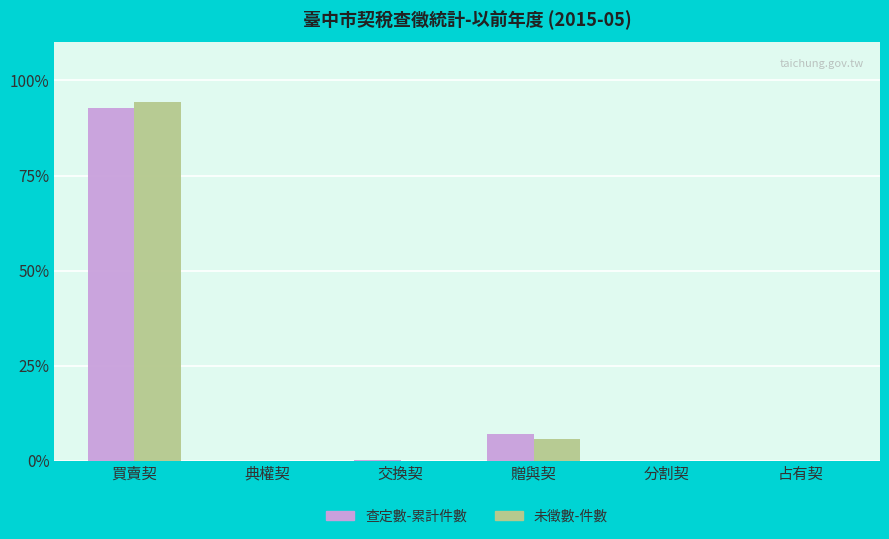

Which series changed the most between 買賣契 and 典權契?

未徵數-件數